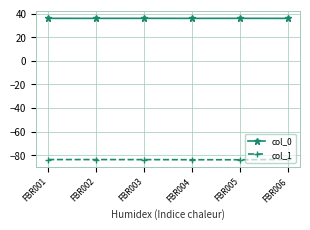

How many lines are shown in the chart?

2